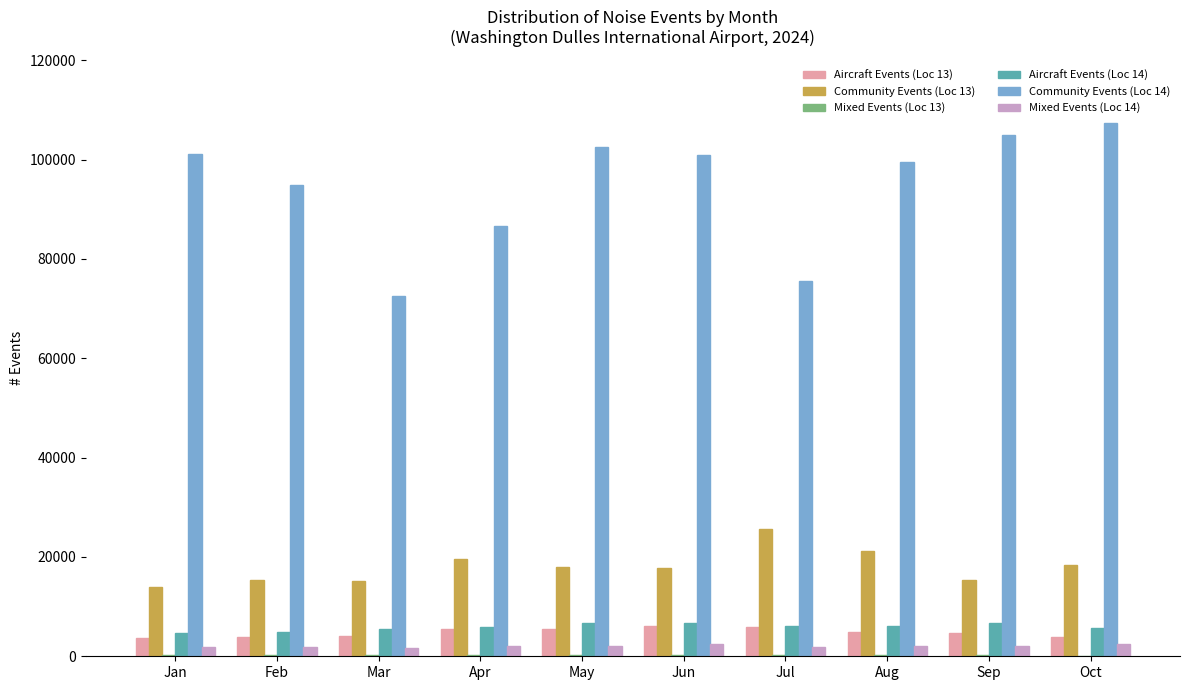

What is the total value across all series at Jun?

134311